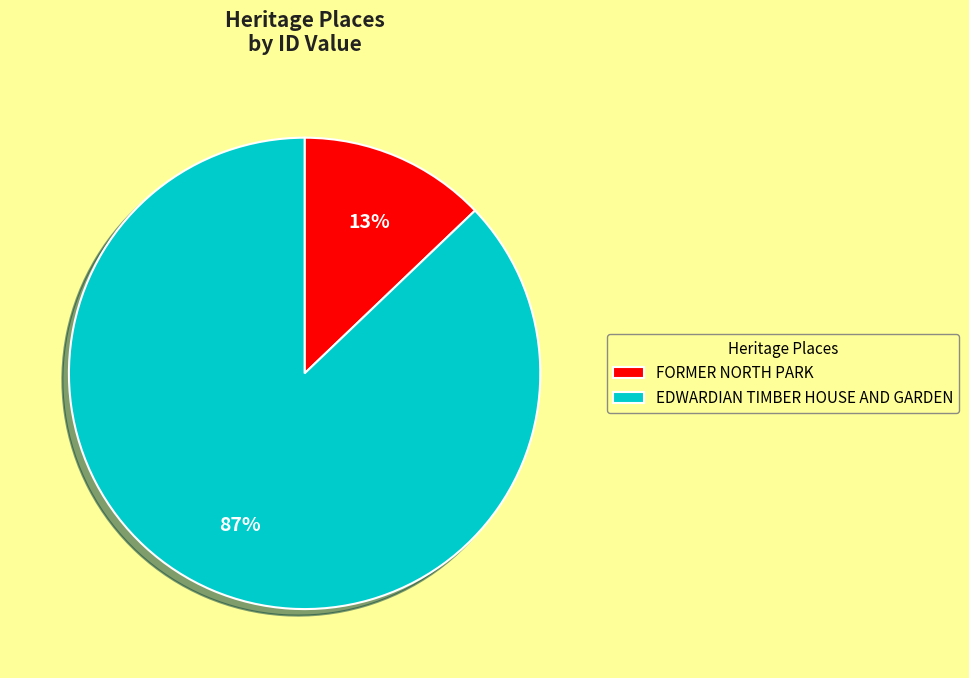

What is the smallest slice in the pie chart?

FORMER NORTH PARK